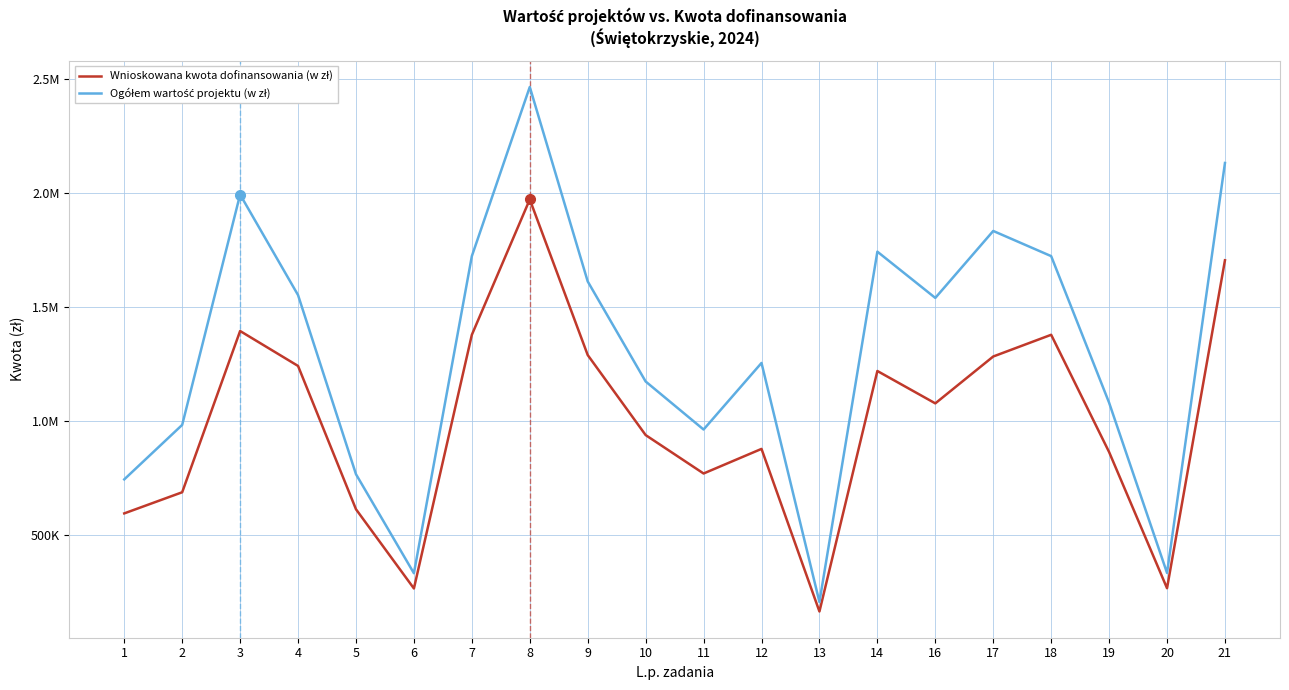

List the series in order of their overall mean, highest first.

Ogółem wartość projektu (w zł), Wnioskowana kwota dofinansowania (w zł)